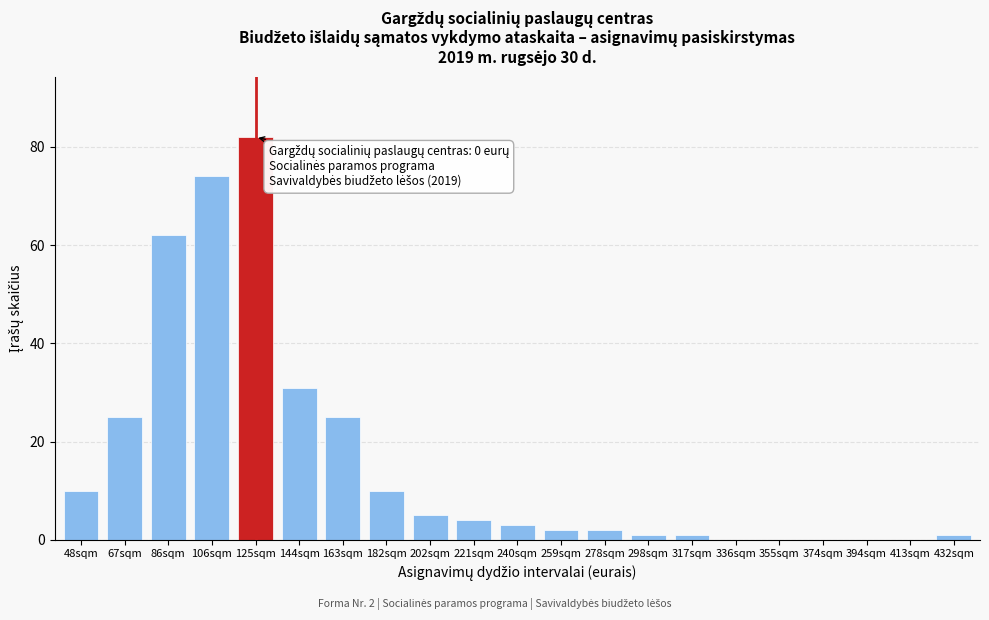

Reading left to right, what are all the values shown in this chart?

48sqm=10	67sqm=25	86sqm=62	106sqm=74	125sqm=82	144sqm=31	163sqm=25	182sqm=10	202sqm=5	221sqm=4	240sqm=3	259sqm=2	278sqm=2	298sqm=1	317sqm=1	336sqm=0	355sqm=0	374sqm=0	394sqm=0	413sqm=0	432sqm=1